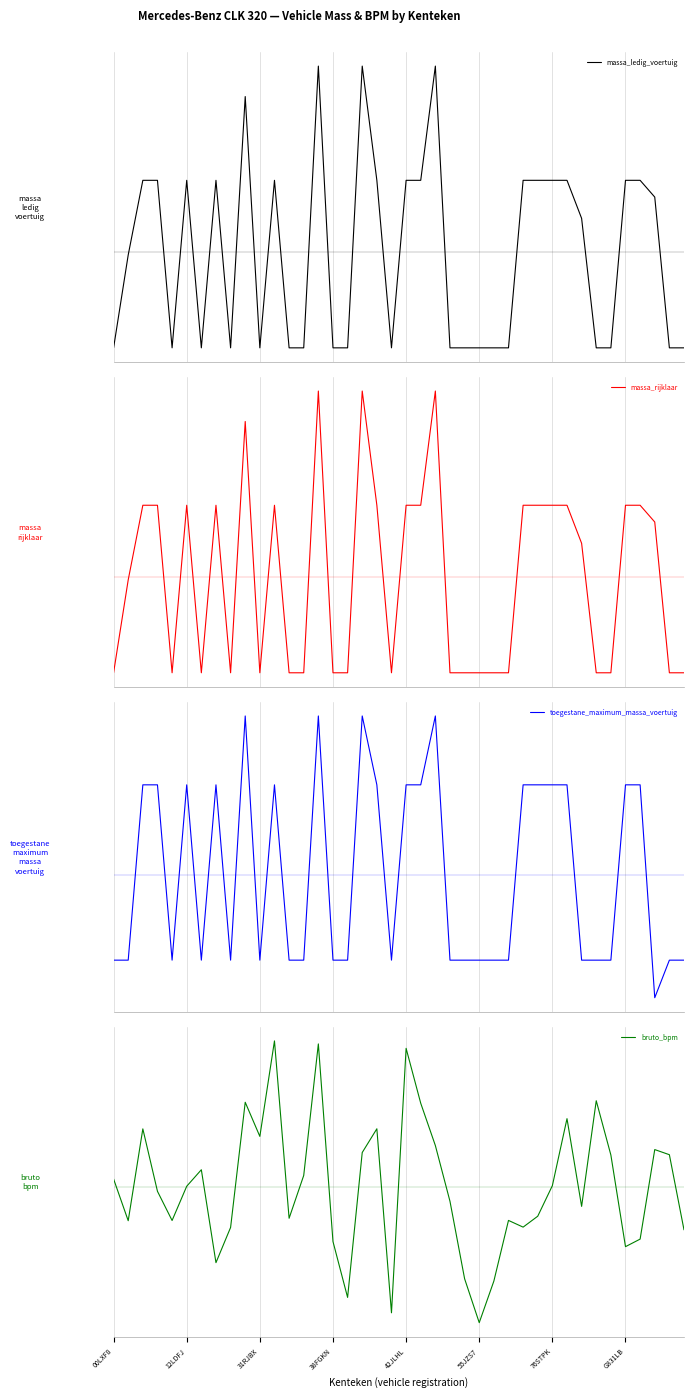

Is it true that bruto_bpm equals -1567.1 at 24?

False